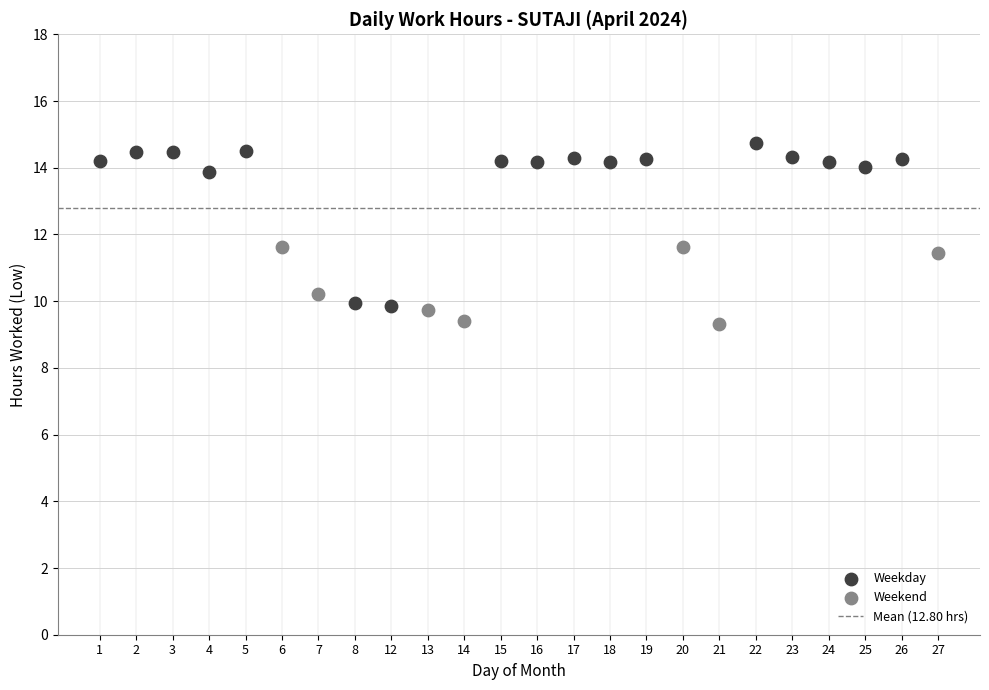

Which series reaches the maximum Y coordinate?

Weekday